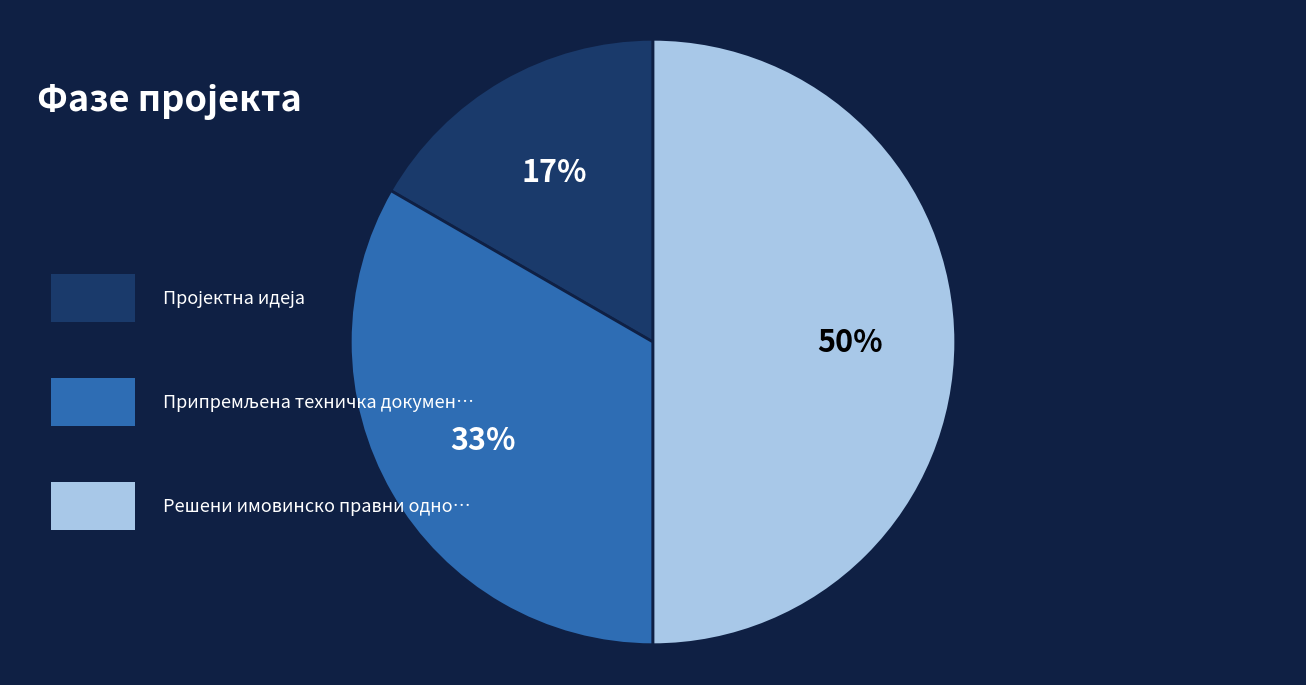

To the nearest percent, what is the average slice percentage?

33%